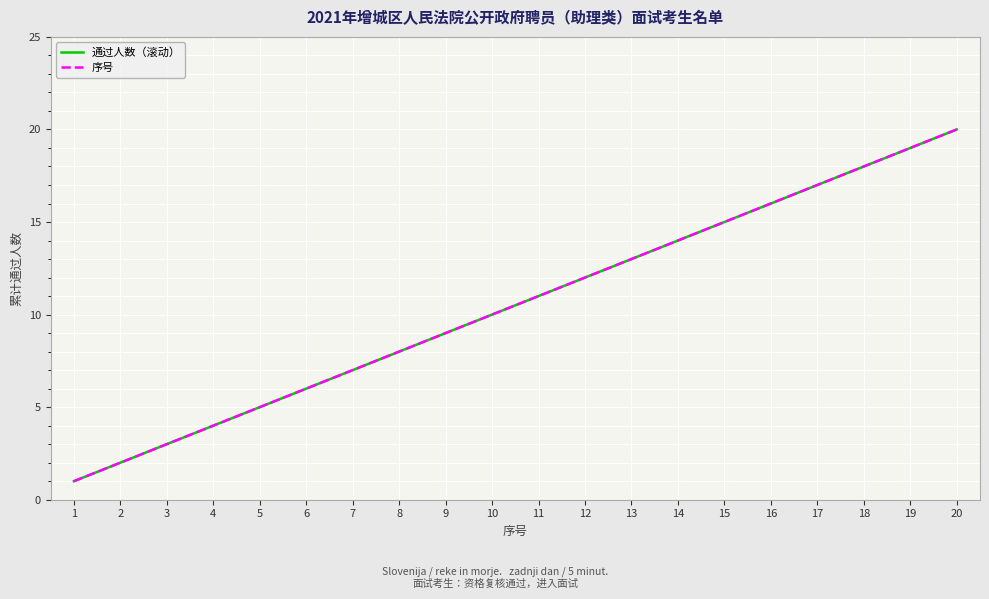

Does the chart have visible grid lines?

Yes